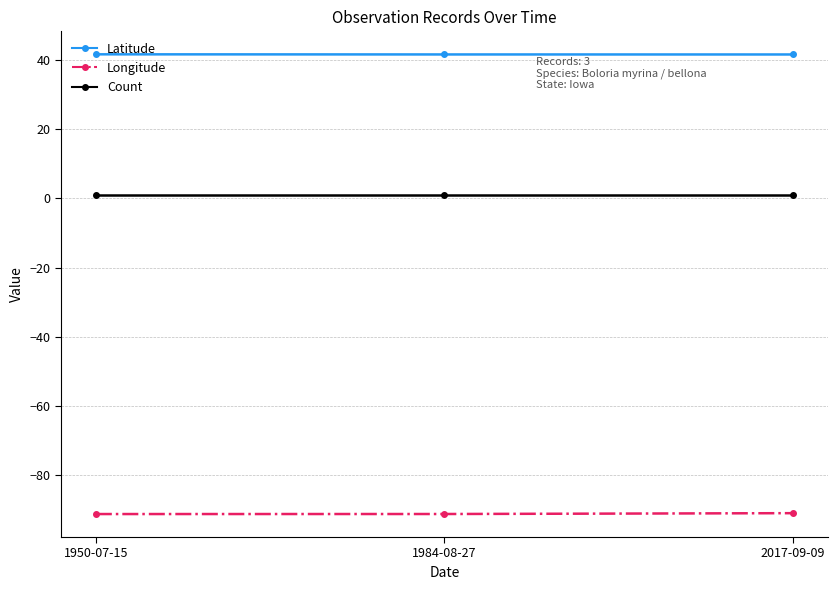

What is the label of the 3rd point from the left?

2017-09-09